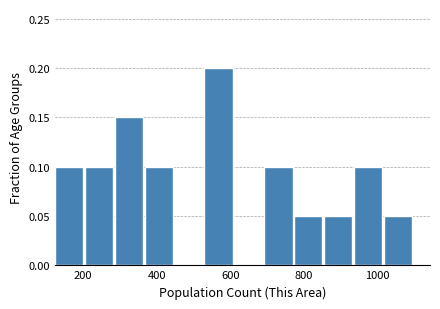

What is the height of the bar covering 120 to 200 on the x-axis? Neither the bar edges nor the heights are printed on the chart, so give them approximately, as read against the axes.

0.10